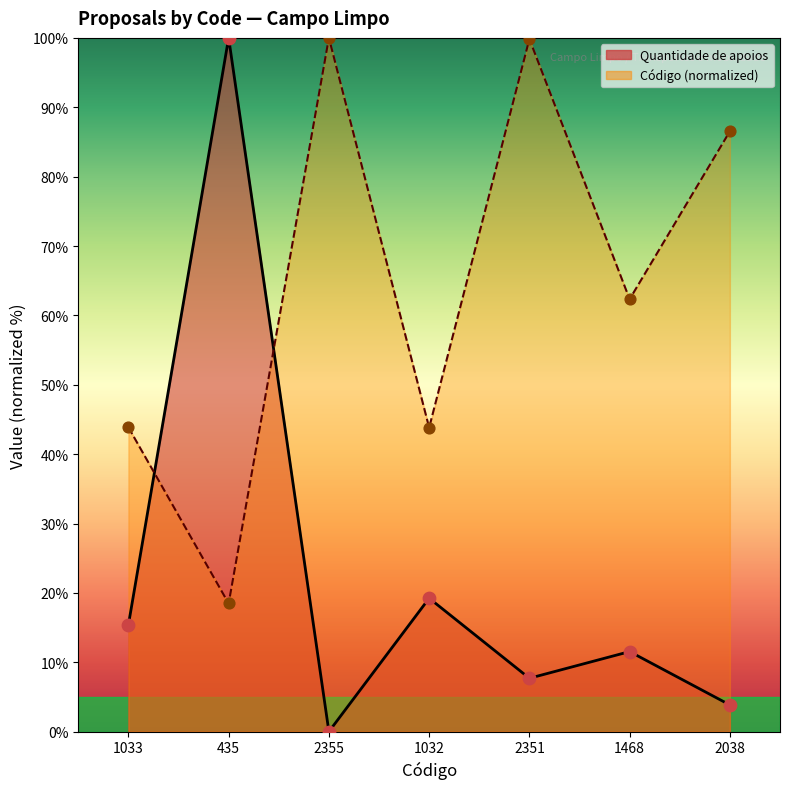

What are all the series names shown in the legend?

Quantidade de apoios, Código